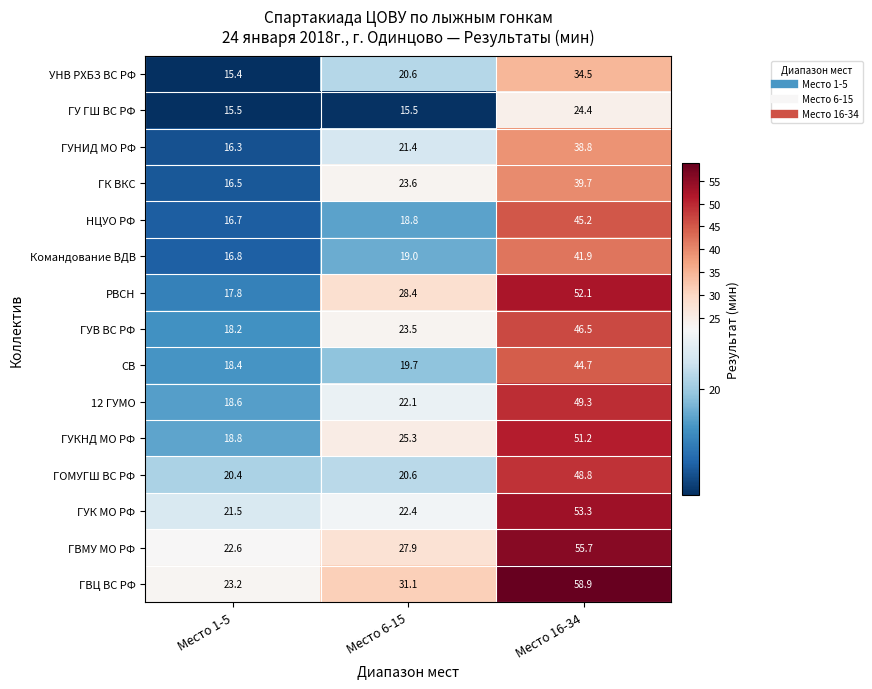

Which series changed the most between Место 6-15 and Место 16-34?

ГУК МО РФ